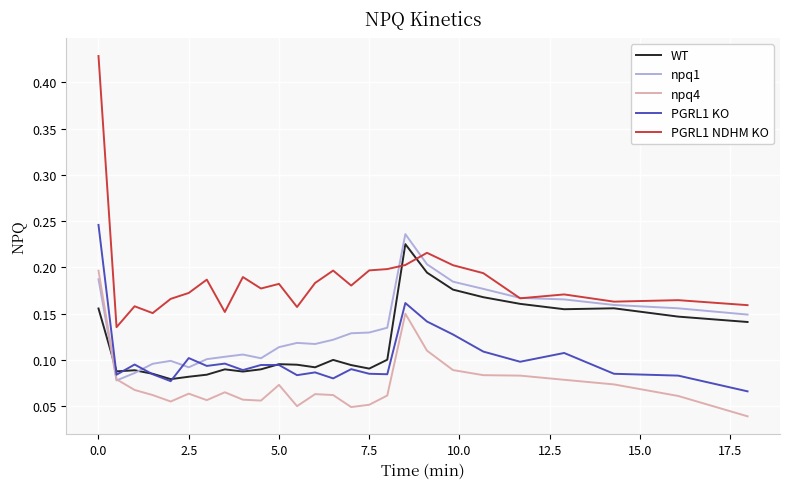

Which series has the largest total across all categories?

PGRL1 NDHM KO